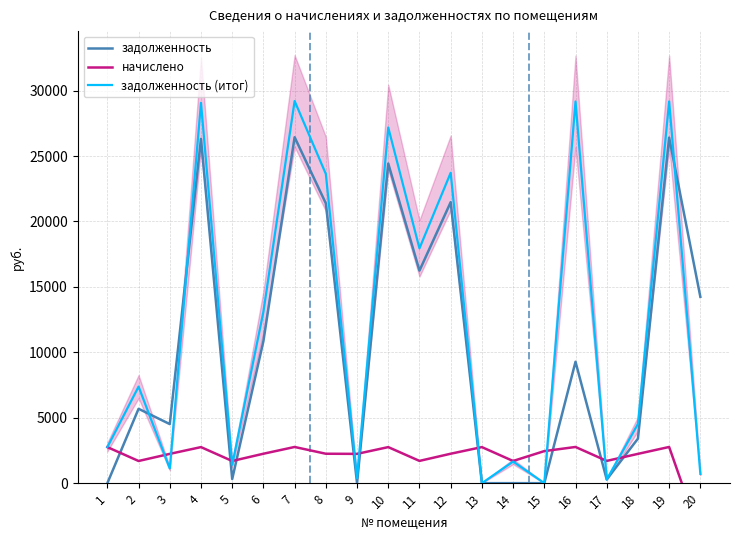

What is the maximum value for задолженность?

26440.3